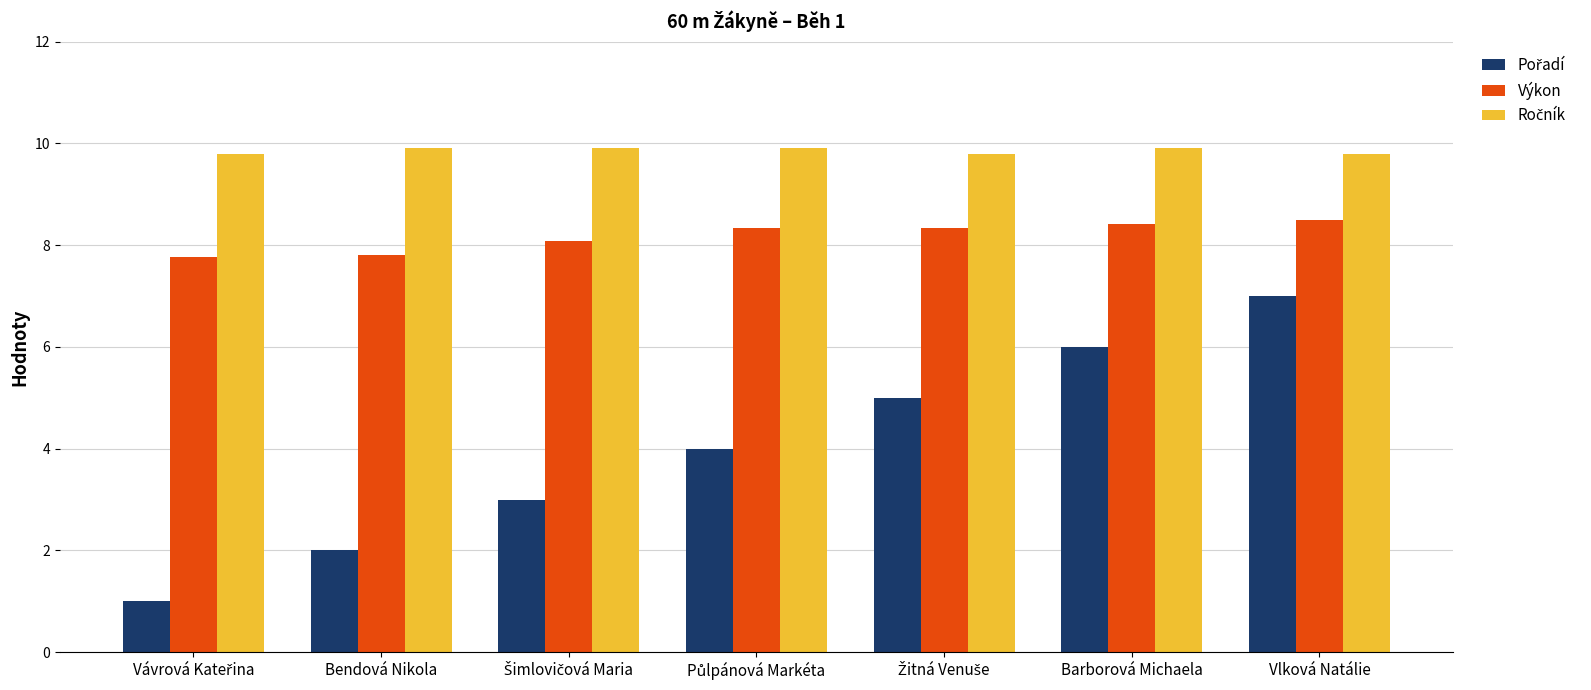

What is the greatest value displayed?

9.9